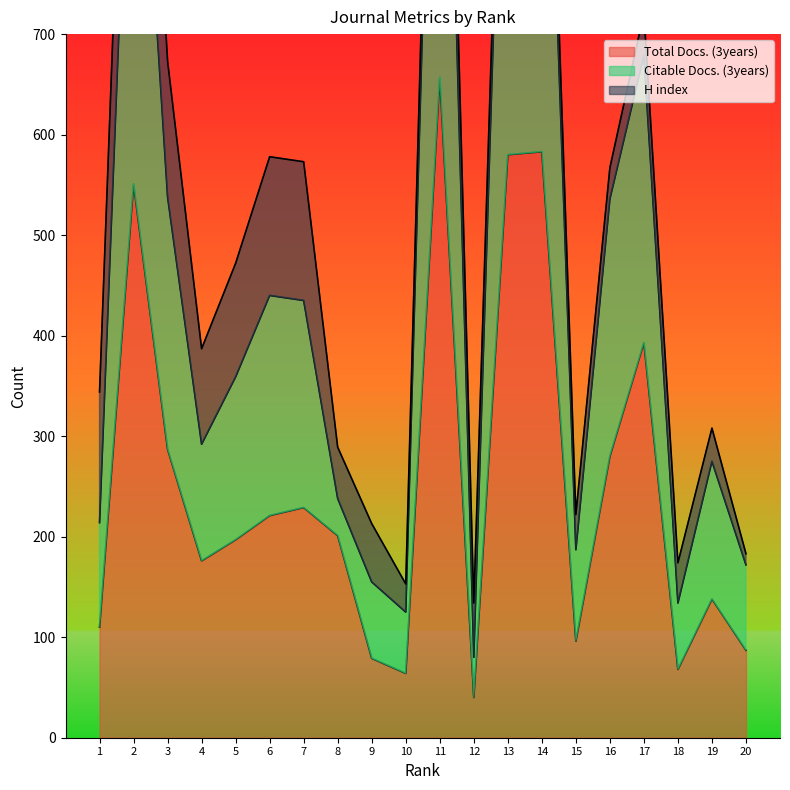

What is the difference between the maximum and minimum values in the Citable Docs. (3years) series?

1228